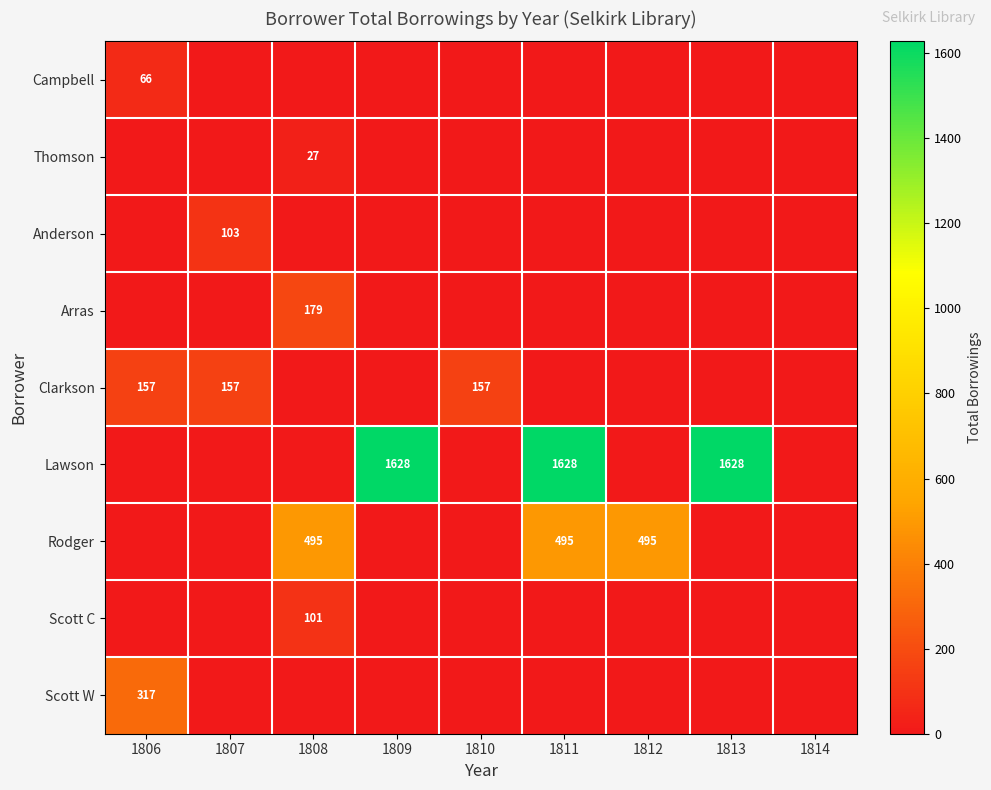

What is the difference between the highest and lowest values at 1808?

495